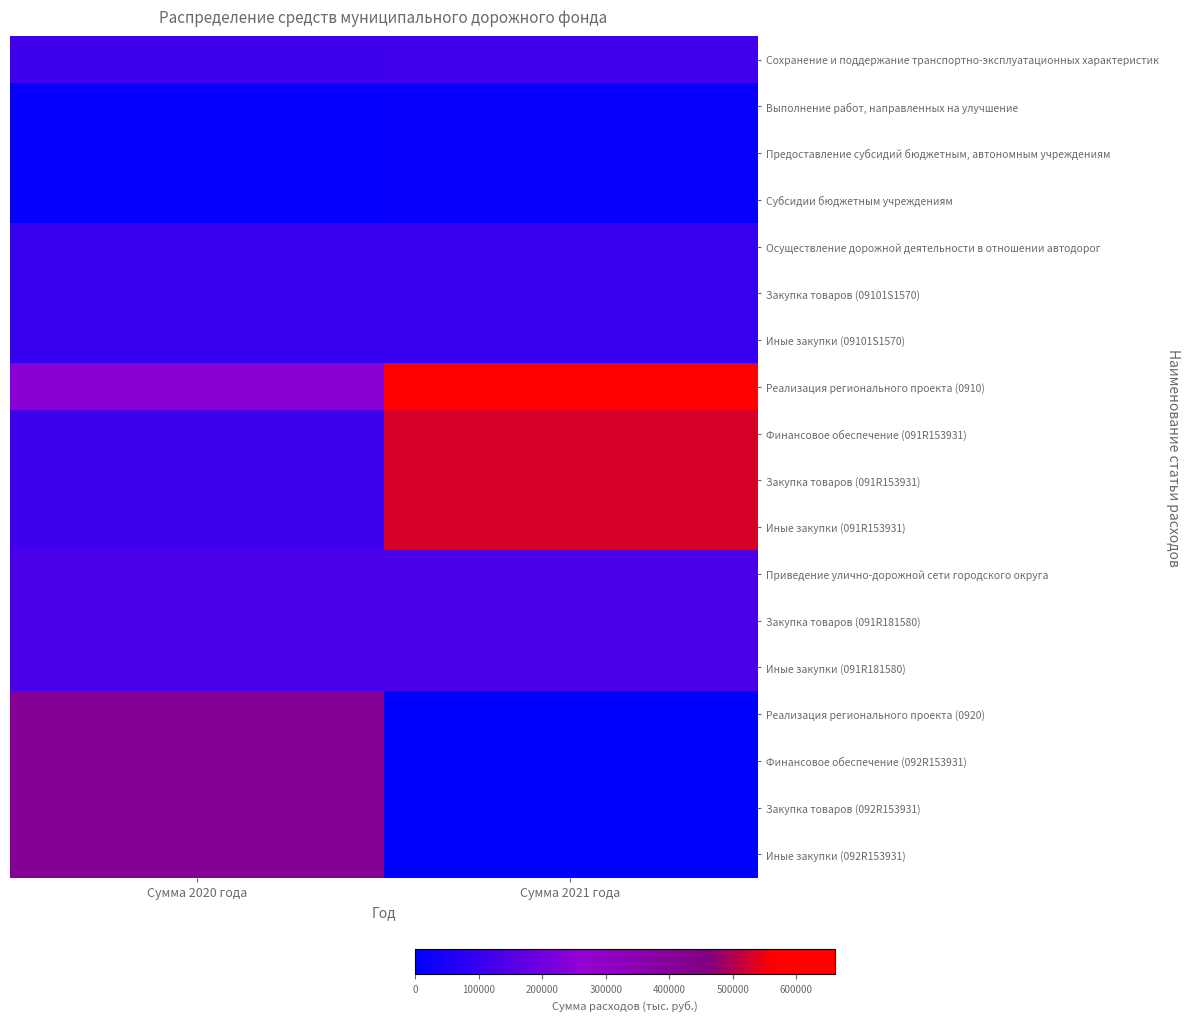

Reading right to left, list all the values displayed in this chart.

Сохранение и поддержание транспортно-эксплуатационных характеристик: Сумма 2021 года=116733.2	Сумма 2020 года=114028.5
Выполнение работ, направленных на улучшение: Сумма 2021 года=16733.2	Сумма 2020 года=14028.5
Предоставление субсидий бюджетным, автономным учреждениям: Сумма 2021 года=16733.2	Сумма 2020 года=14028.5
Субсидии бюджетным учреждениям: Сумма 2021 года=16733.2	Сумма 2020 года=14028.5
Осуществление дорожной деятельности в отношении автодорог: Сумма 2021 года=100000.0	Сумма 2020 года=100000.0
Закупка товаров (09101S1570): Сумма 2021 года=100000.0	Сумма 2020 года=100000.0
Иные закупки (09101S1570): Сумма 2021 года=100000.0	Сумма 2020 года=100000.0
Реализация регионального проекта (0910): Сумма 2021 года=660697.9	Сумма 2020 года=247372.6
Финансовое обеспечение (091R153931): Сумма 2021 года=528558.4	Сумма 2020 года=115233.1
Закупка товаров (091R153931): Сумма 2021 года=528558.4	Сумма 2020 года=115233.1
Иные закупки (091R153931): Сумма 2021 года=528558.4	Сумма 2020 года=115233.1
Приведение улично-дорожной сети городского округа: Сумма 2021 года=132139.5	Сумма 2020 года=132139.5
Закупка товаров (091R181580): Сумма 2021 года=132139.5	Сумма 2020 года=132139.5
Иные закупки (091R181580): Сумма 2021 года=132139.5	Сумма 2020 года=132139.5
Реализация регионального проекта (0920): Сумма 2021 года=0.0	Сумма 2020 года=413325.3
Финансовое обеспечение (092R153931): Сумма 2021 года=0.0	Сумма 2020 года=413325.3
Закупка товаров (092R153931): Сумма 2021 года=0.0	Сумма 2020 года=413325.3
Иные закупки (092R153931): Сумма 2021 года=0.0	Сумма 2020 года=413325.3